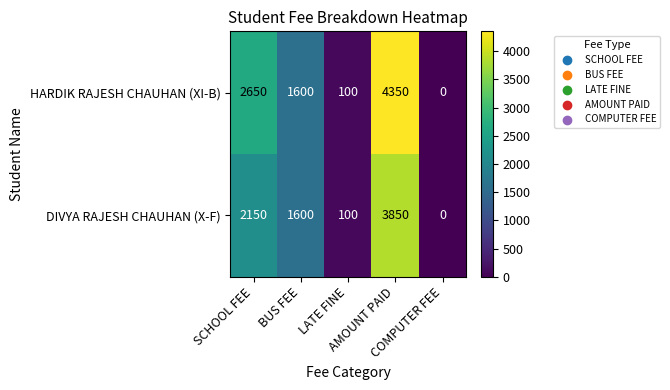

At which category is the sum across all series the highest?

AMOUNT PAID